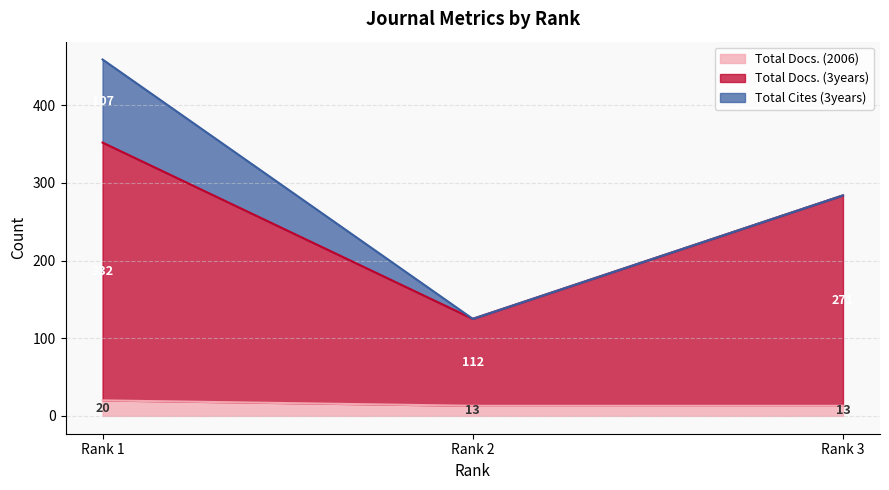

Which series has the widest spread of values?

Total Docs. (3years)